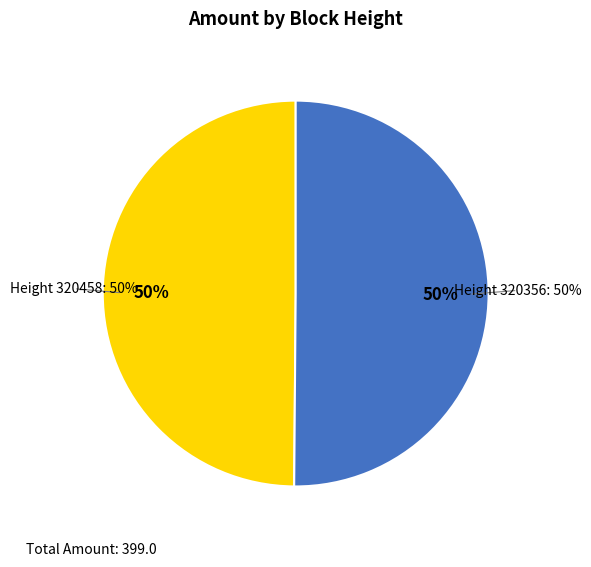

To the nearest percent, what is the combined percentage of 320458 and 320356?

100%